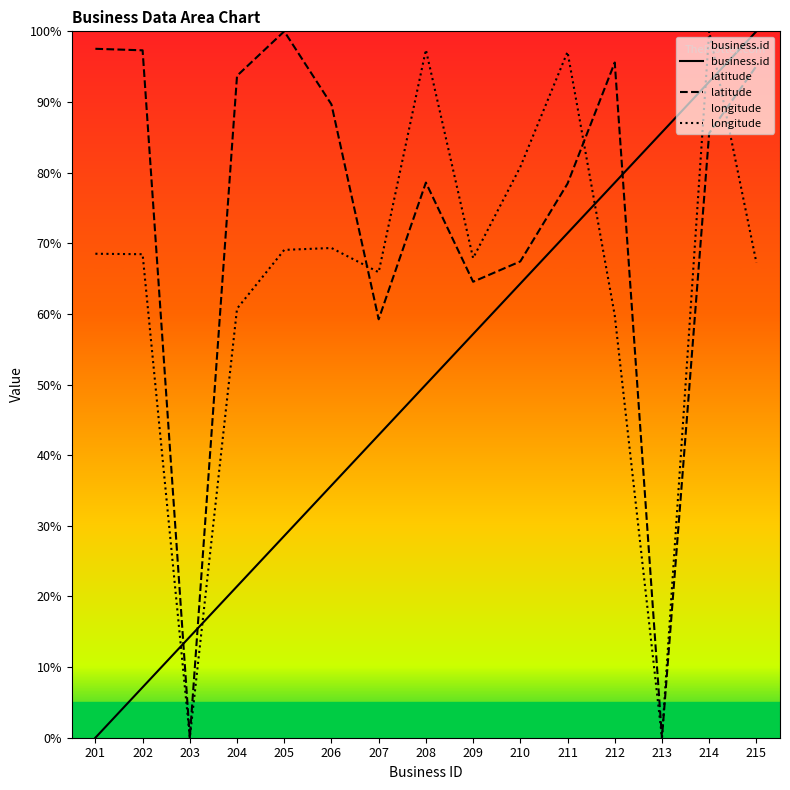

The value of business.id at 203 is 14.3. True or false?

True